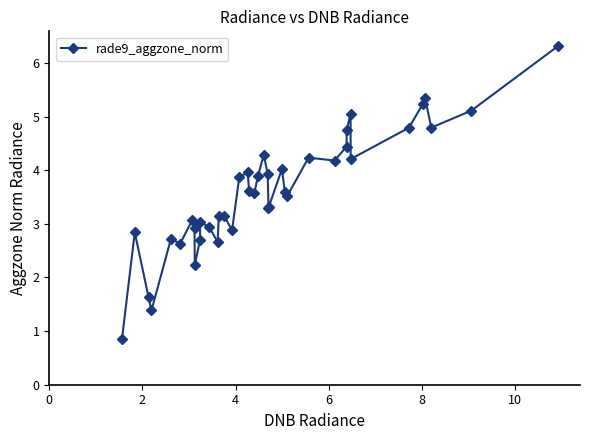

What is the maximum value shown in the chart?

6.3